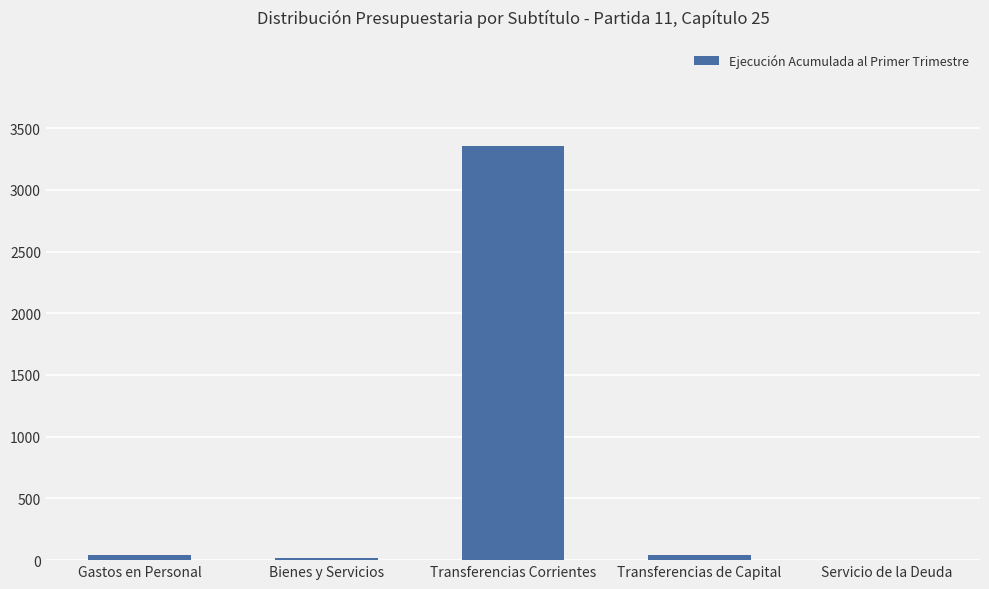

Which has a higher value, Transferencias Corrientes or Servicio de la Deuda?

Transferencias Corrientes